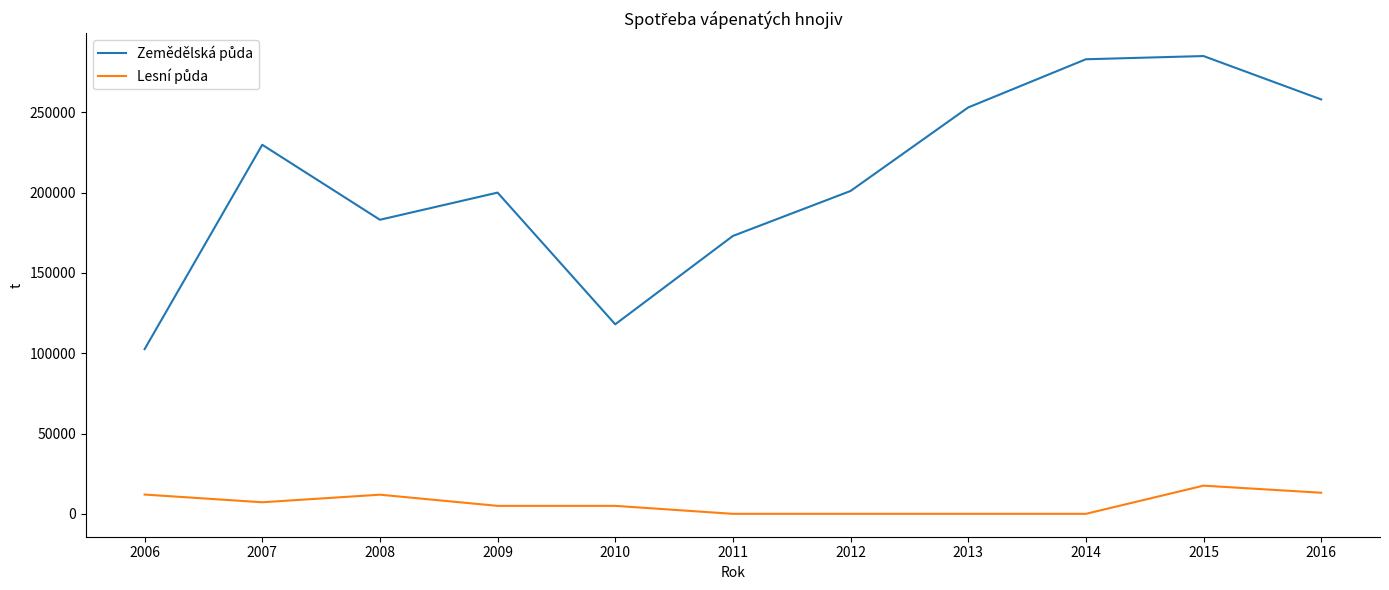

Rank the series by their maximum value, from lowest to highest.

Lesní půda, Zemědělská půda